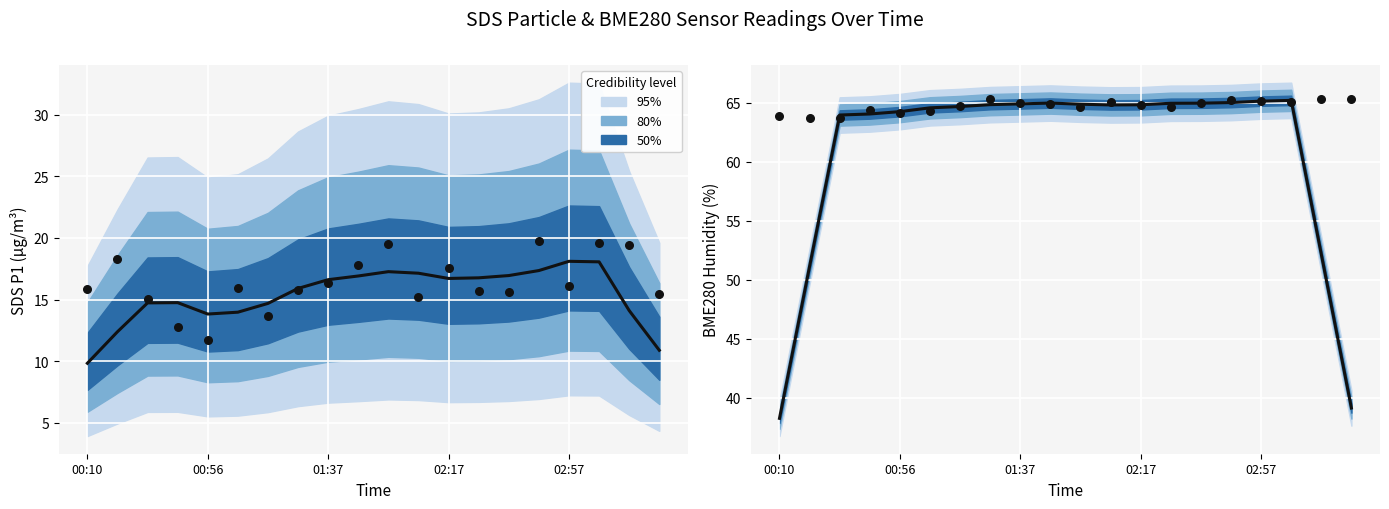

At which category is the sum across all series the highest?

17